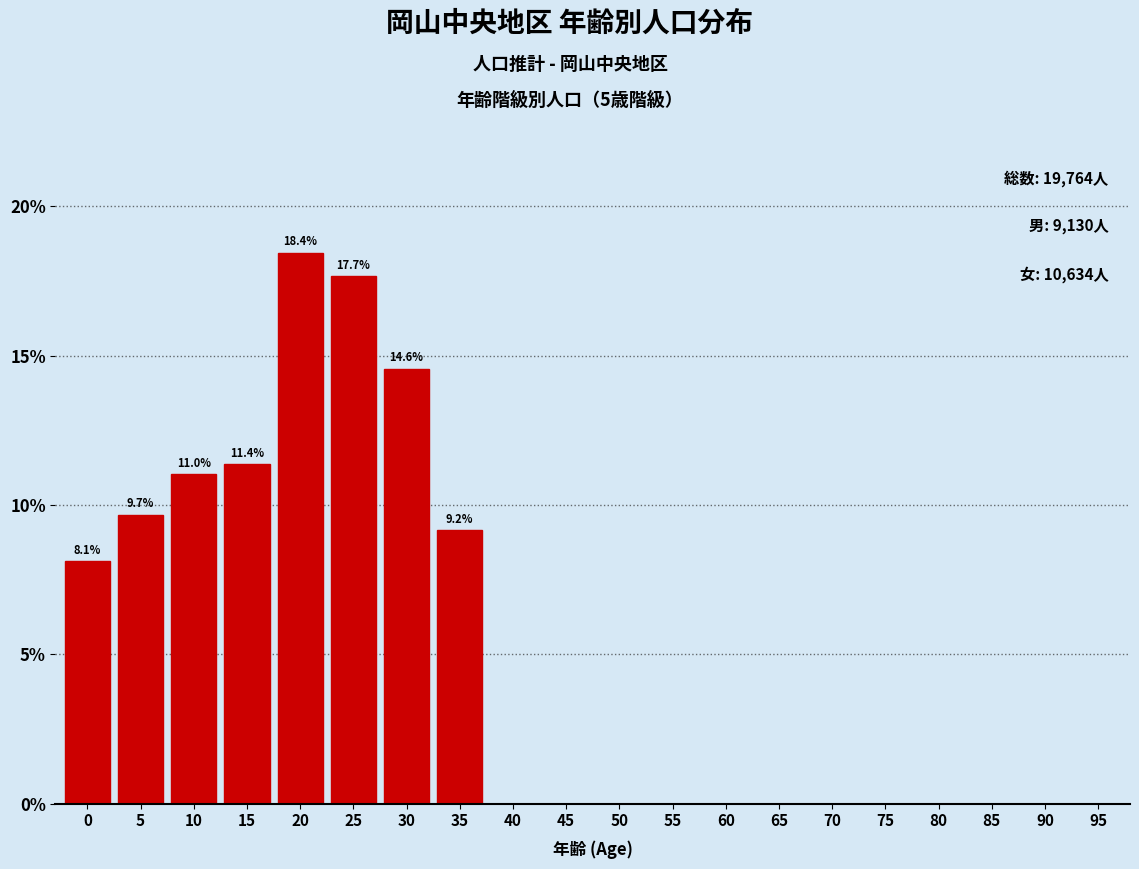

Reading left to right, what are all the values shown in this chart?

0=8.1	5=9.7	10=11.0	15=11.4	20=18.4	25=17.7	30=14.6	35=9.2	40=0.0	45=0.0	50=0.0	55=0.0	60=0.0	65=0.0	70=0.0	75=0.0	80=0.0	85=0.0	90=0.0	95=0.0